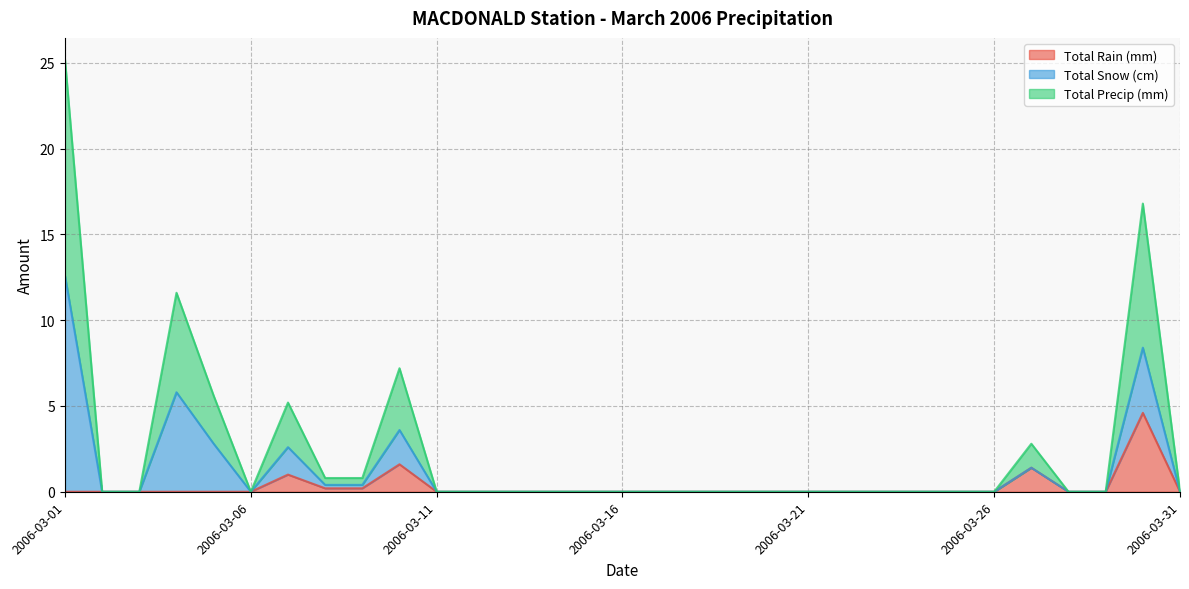

What is the highest value of the Total Rain (mm) series?

4.6